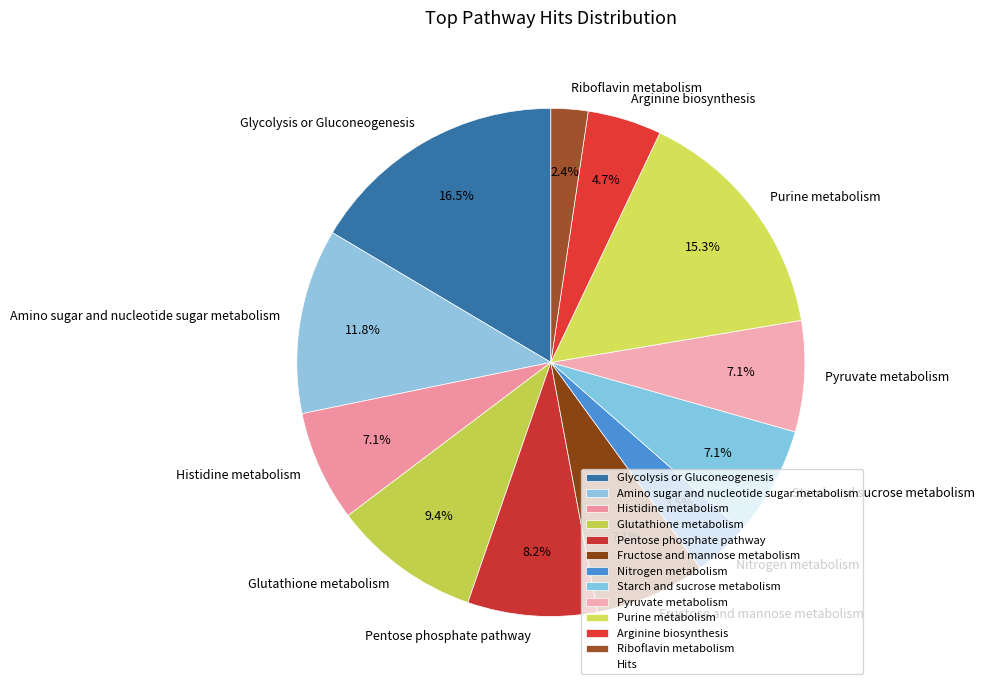

Is there any slice that represents more than half of the pie?

No